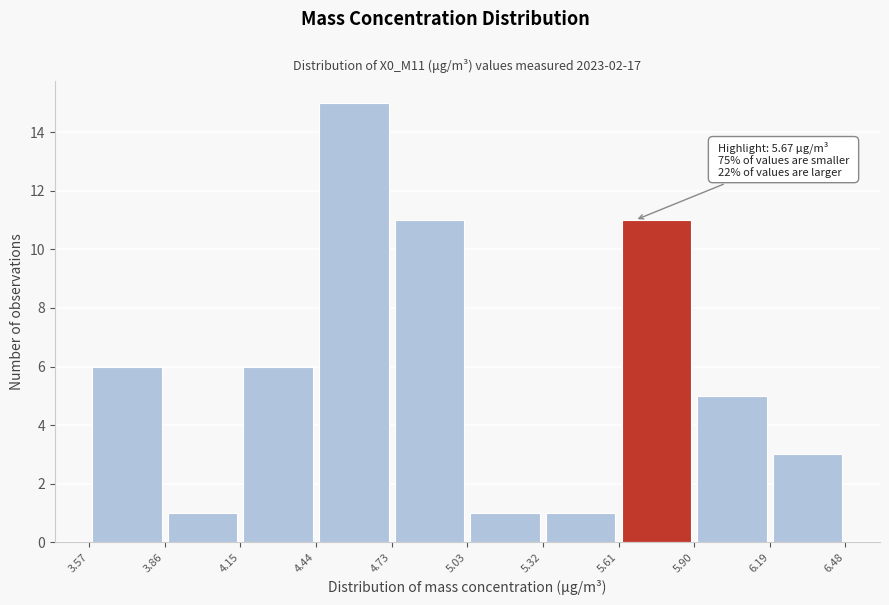

Which range on the x-axis has the tallest bar?

4.44 to 4.73